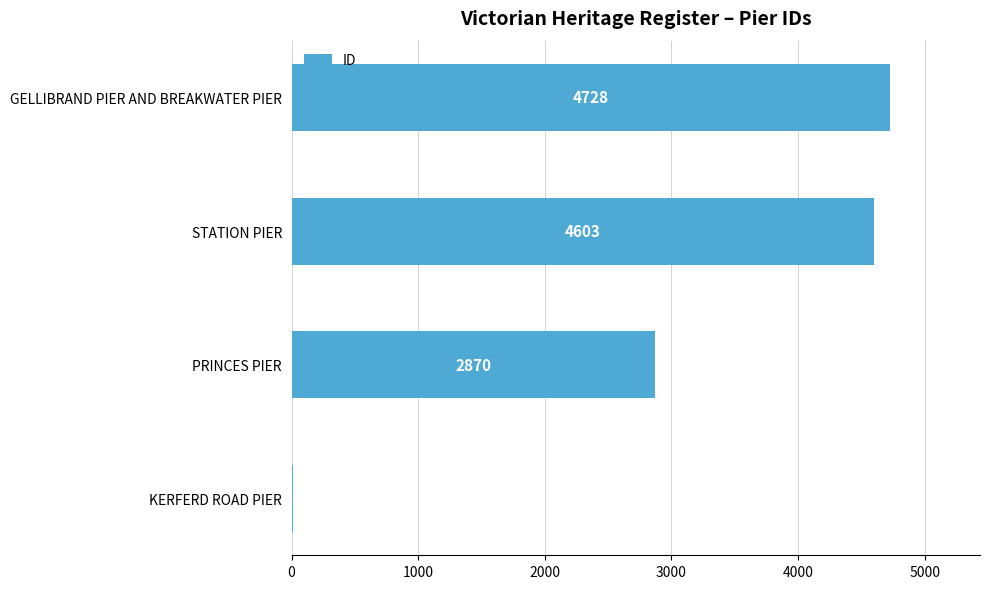

True or false: the data shows 13 at KERFERD ROAD PIER.

True